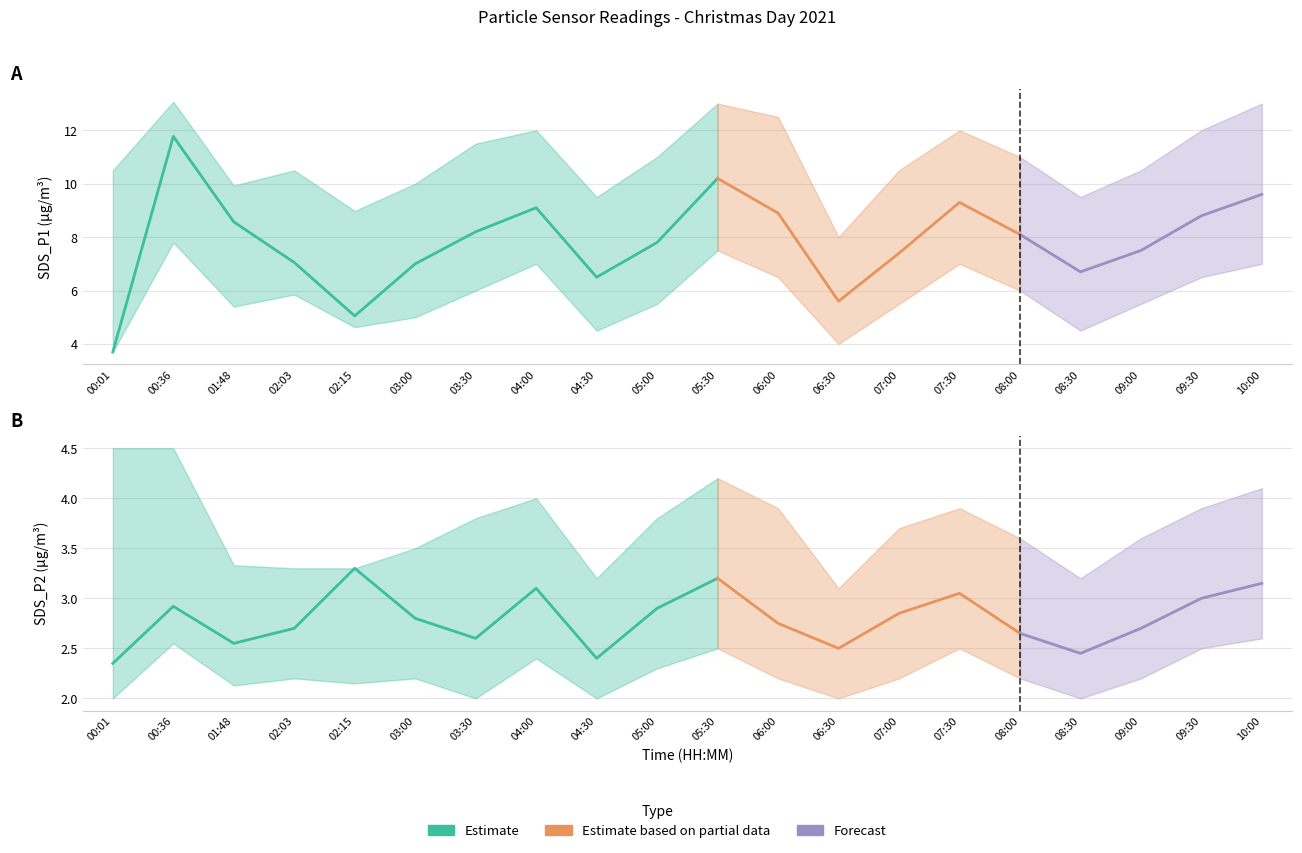

The value of SDS_P1 at 09:00 is 12.9. True or false?

False